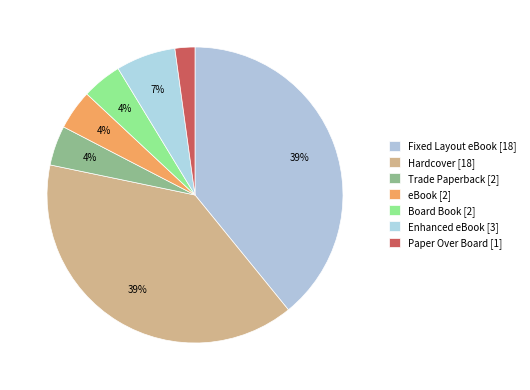

Is there a majority slice in this chart?

No